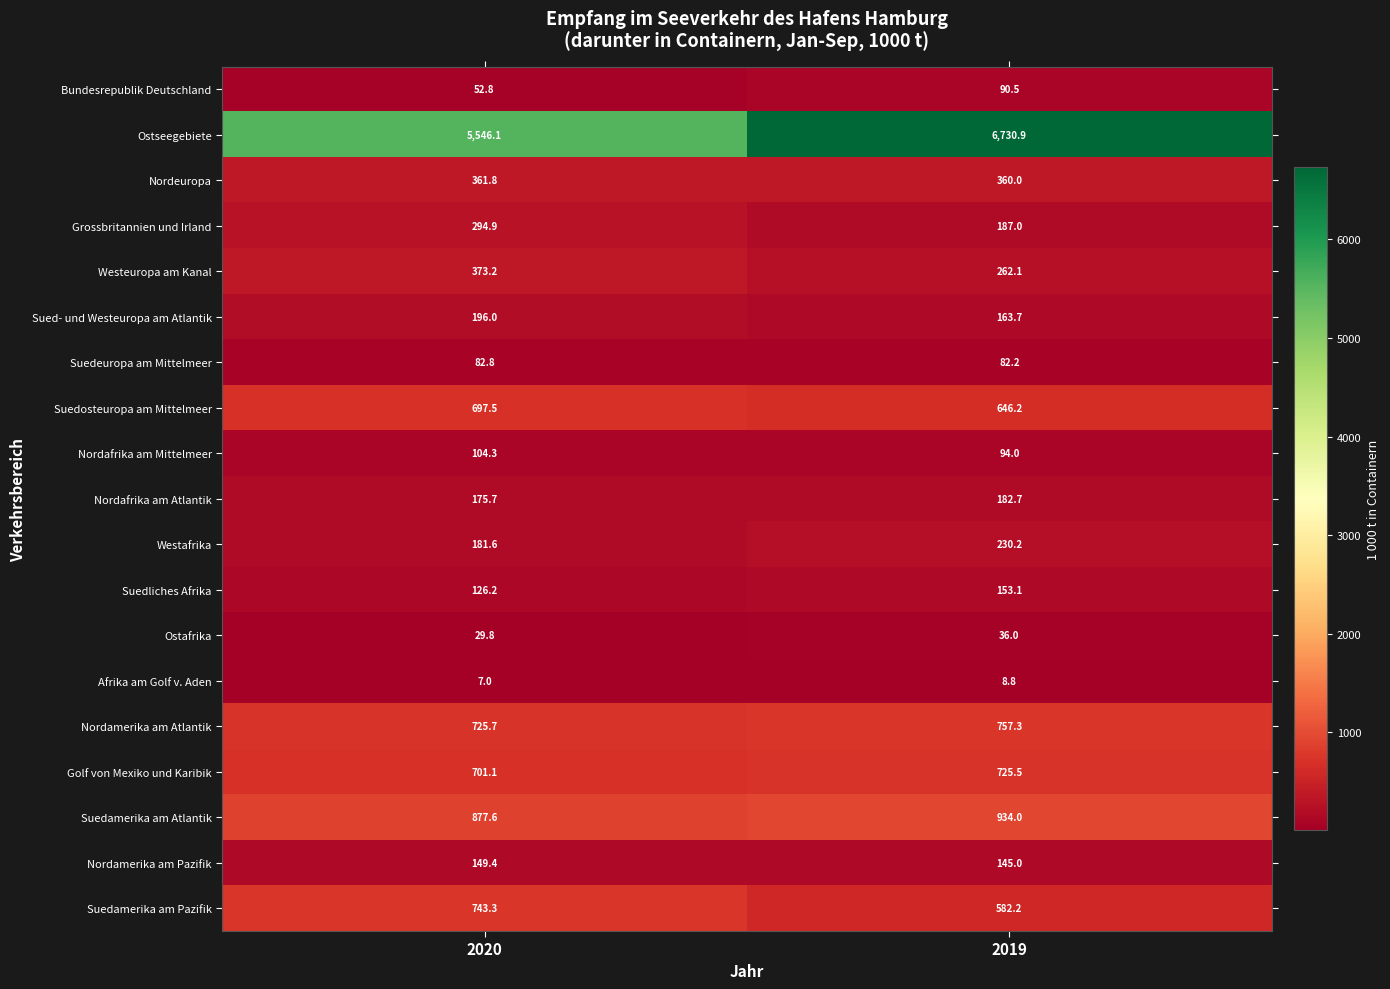

What is the sum of the Golf von Mexiko und Karibik values at 2020 and 2019?

1426.6